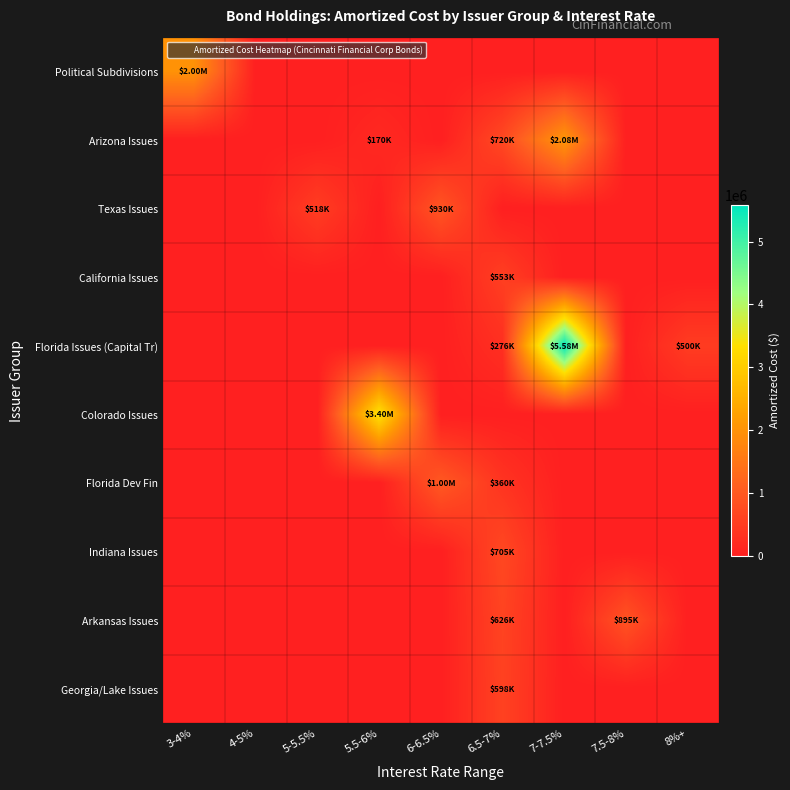

Reading left to right, transcribe all the data shown in this chart.

Political Subdivisions: 3-4%=2000000.0	4-5%=0.0	5-5.5%=0.0	5.5-6%=0.0	6-6.5%=0.0	6.5-7%=0.0	7-7.5%=0.0	7.5-8%=0.0	8%+=0.0
Arizona Issues: 3-4%=0.0	4-5%=0.0	5-5.5%=0.0	5.5-6%=170000.0	6-6.5%=0.0	6.5-7%=720000.0	7-7.5%=2075000.0	7.5-8%=0.0	8%+=0.0
Texas Issues: 3-4%=0.0	4-5%=0.0	5-5.5%=517687.6	5.5-6%=0.0	6-6.5%=930000.0	6.5-7%=0.0	7-7.5%=0.0	7.5-8%=0.0	8%+=0.0
California Issues: 3-4%=0.0	4-5%=0.0	5-5.5%=0.0	5.5-6%=0.0	6-6.5%=0.0	6.5-7%=552971.1	7-7.5%=0.0	7.5-8%=0.0	8%+=0.0
Florida Issues (Capital Tr): 3-4%=0.0	4-5%=0.0	5-5.5%=0.0	5.5-6%=0.0	6-6.5%=0.0	6.5-7%=276138.5	7-7.5%=5580000.0	7.5-8%=0.0	8%+=500000.0
Colorado Issues: 3-4%=0.0	4-5%=0.0	5-5.5%=0.0	5.5-6%=3400000.0	6-6.5%=0.0	6.5-7%=0.0	7-7.5%=0.0	7.5-8%=0.0	8%+=0.0
Florida Dev Fin: 3-4%=0.0	4-5%=0.0	5-5.5%=0.0	5.5-6%=0.0	6-6.5%=1000000.0	6.5-7%=360000.0	7-7.5%=0.0	7.5-8%=0.0	8%+=0.0
Indiana Issues: 3-4%=0.0	4-5%=0.0	5-5.5%=0.0	5.5-6%=0.0	6-6.5%=0.0	6.5-7%=705000.0	7-7.5%=0.0	7.5-8%=0.0	8%+=0.0
Arkansas Issues: 3-4%=0.0	4-5%=0.0	5-5.5%=0.0	5.5-6%=0.0	6-6.5%=0.0	6.5-7%=626435.7	7-7.5%=0.0	7.5-8%=895000.0	8%+=0.0
Georgia/Lake Issues: 3-4%=0.0	4-5%=0.0	5-5.5%=0.0	5.5-6%=0.0	6-6.5%=0.0	6.5-7%=598349.0	7-7.5%=0.0	7.5-8%=0.0	8%+=0.0